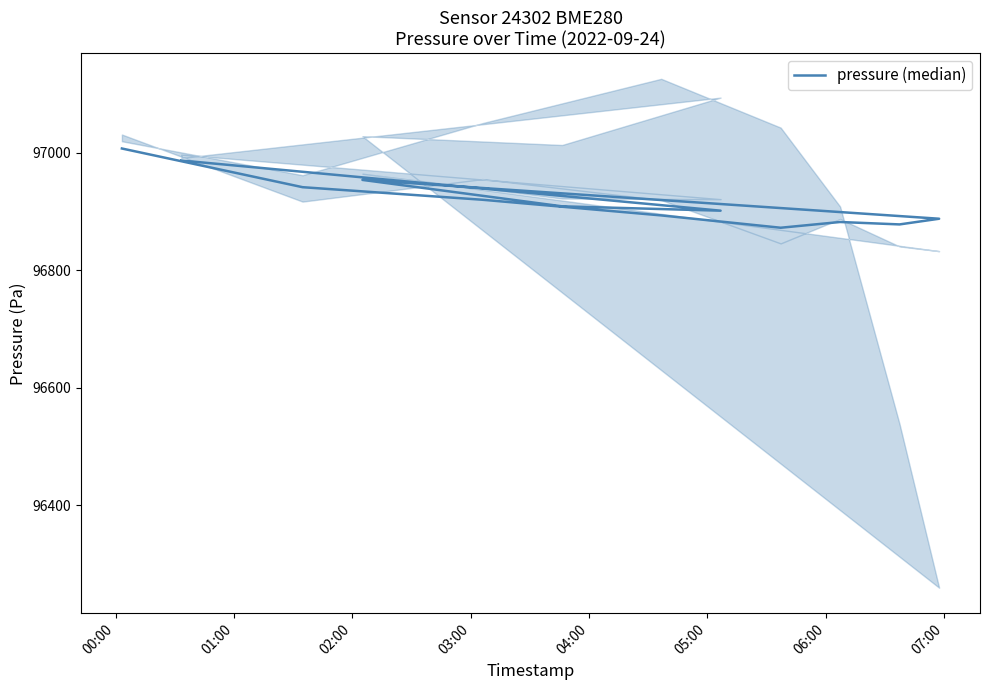

What is the difference between the maximum and minimum values?

134.8